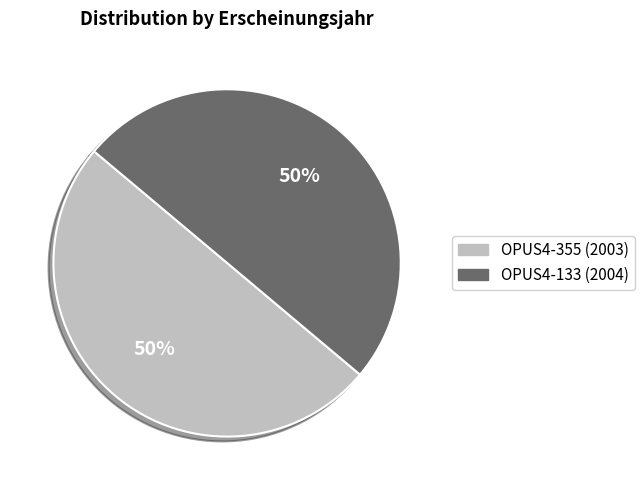

Approximately how many times larger is the value at OPUS4-133 compared to OPUS4-355?

1.0